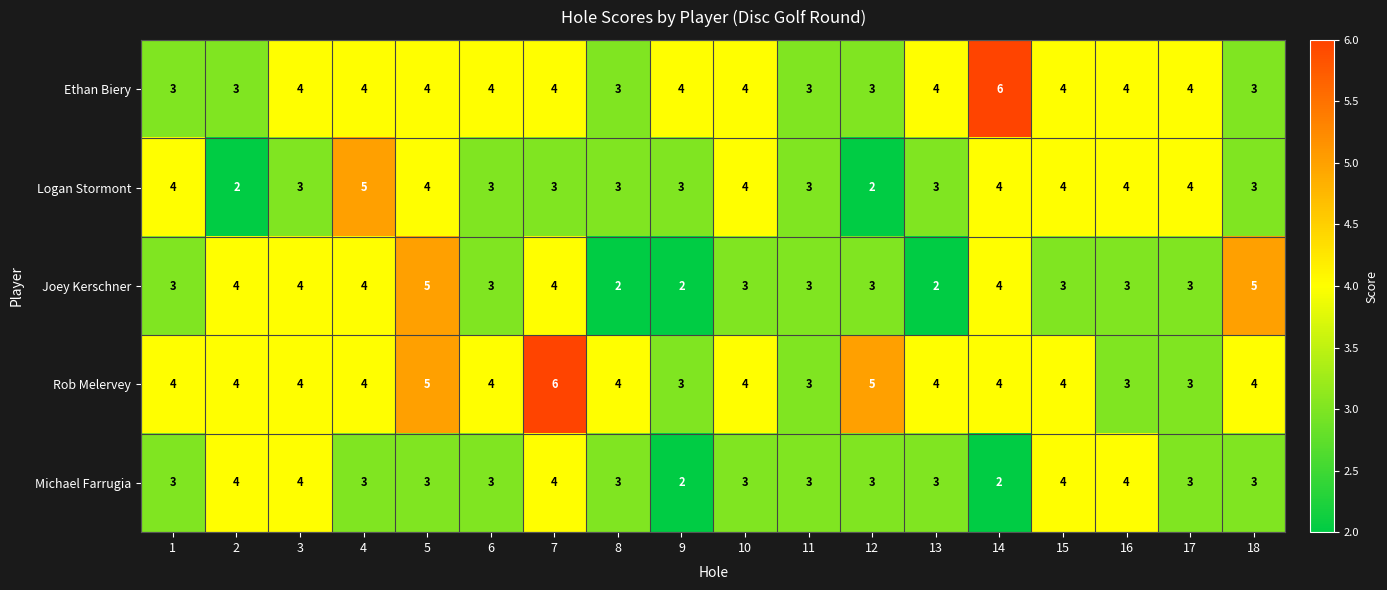

Between 17 and 18, which series saw the biggest shift?

Joey Kerschner